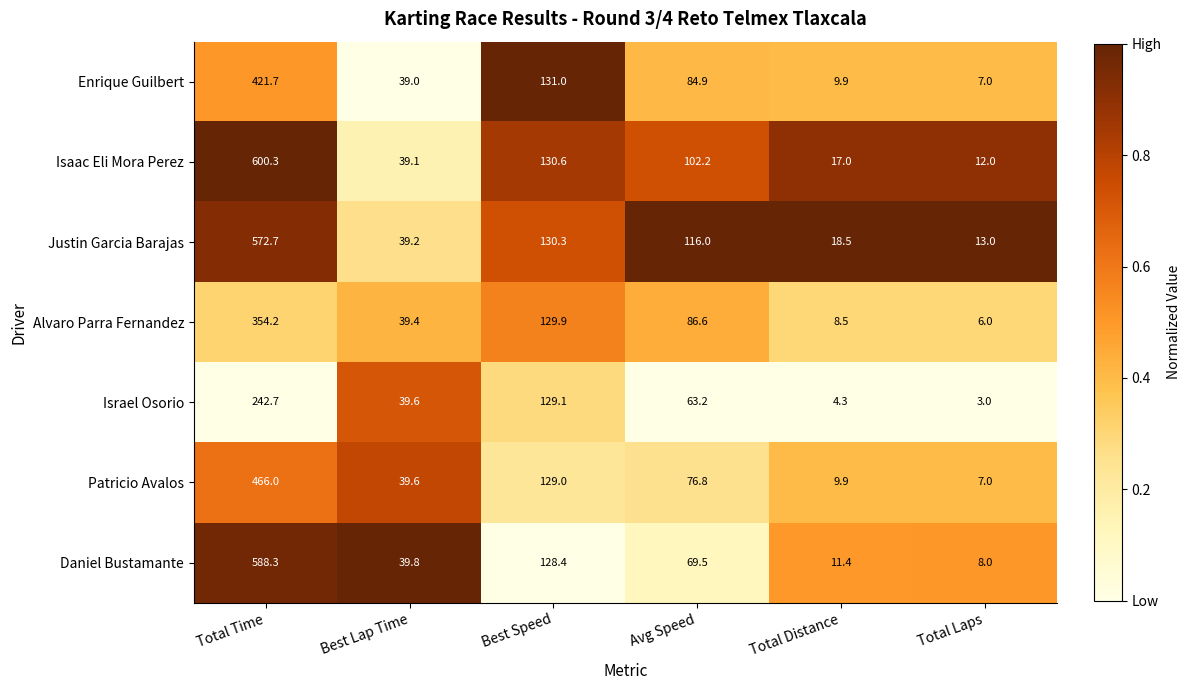

What is the spread (max minus min) of values at Avg Speed?

52.8